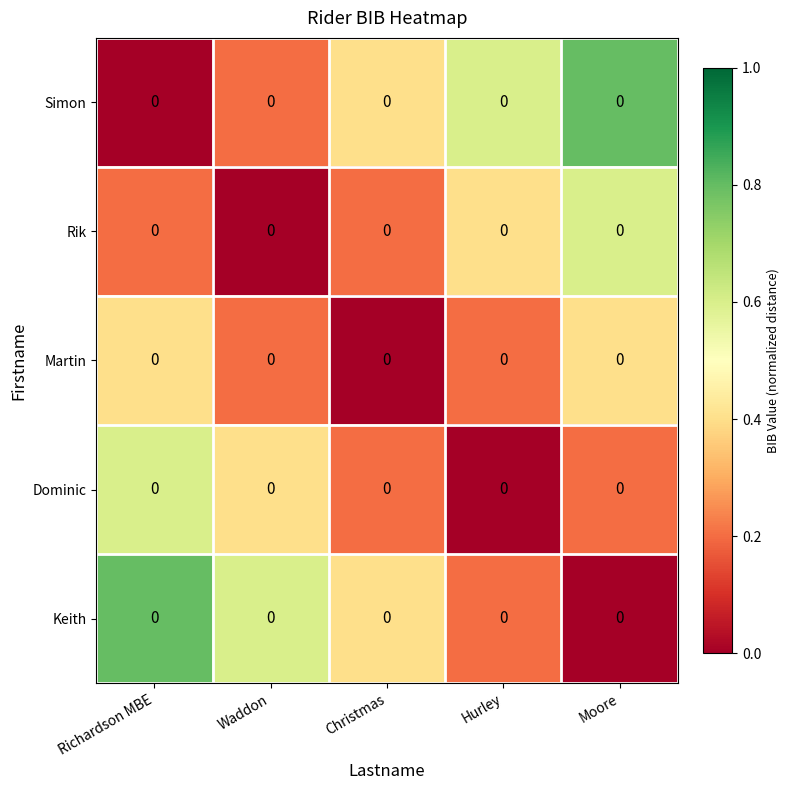

Which label corresponds to the smallest value in the chart?

Richardson MBE